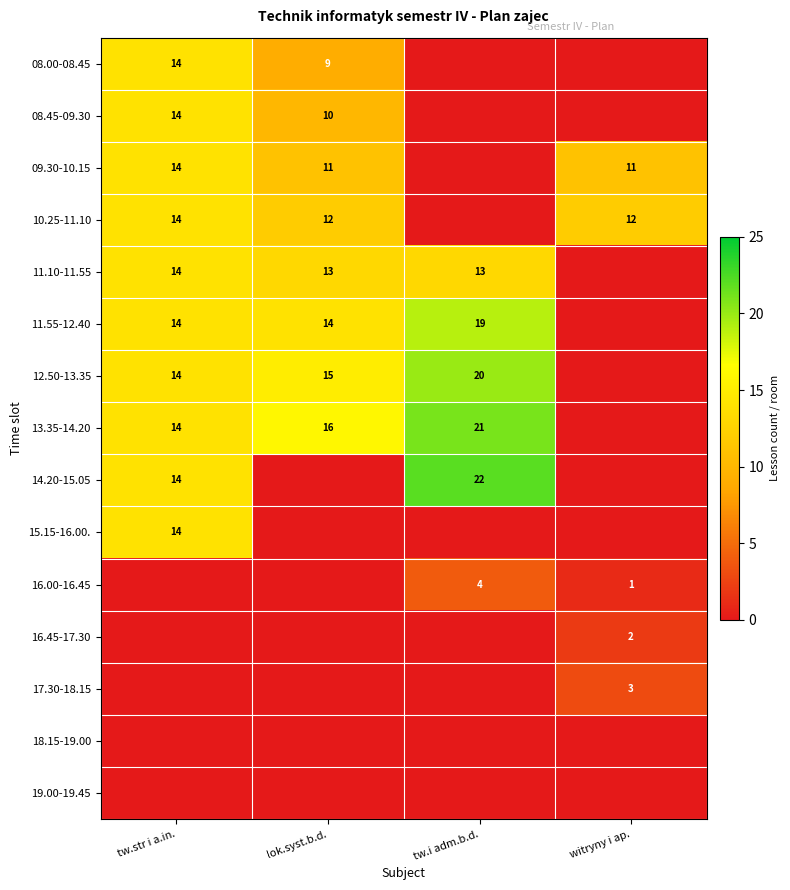

What is the sum of the 11.55-12.40 values at tw.str i a.in. and lok.syst.b.d.?

28